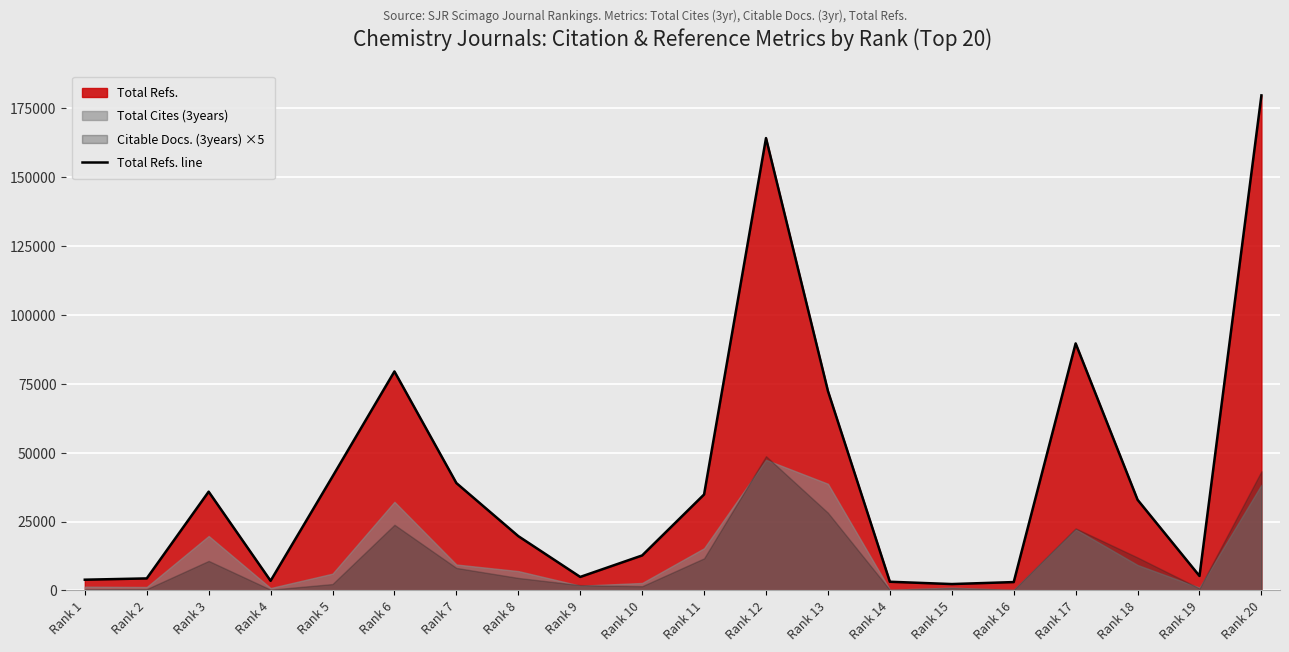

What is the difference between the maximum and second lowest values?

176658